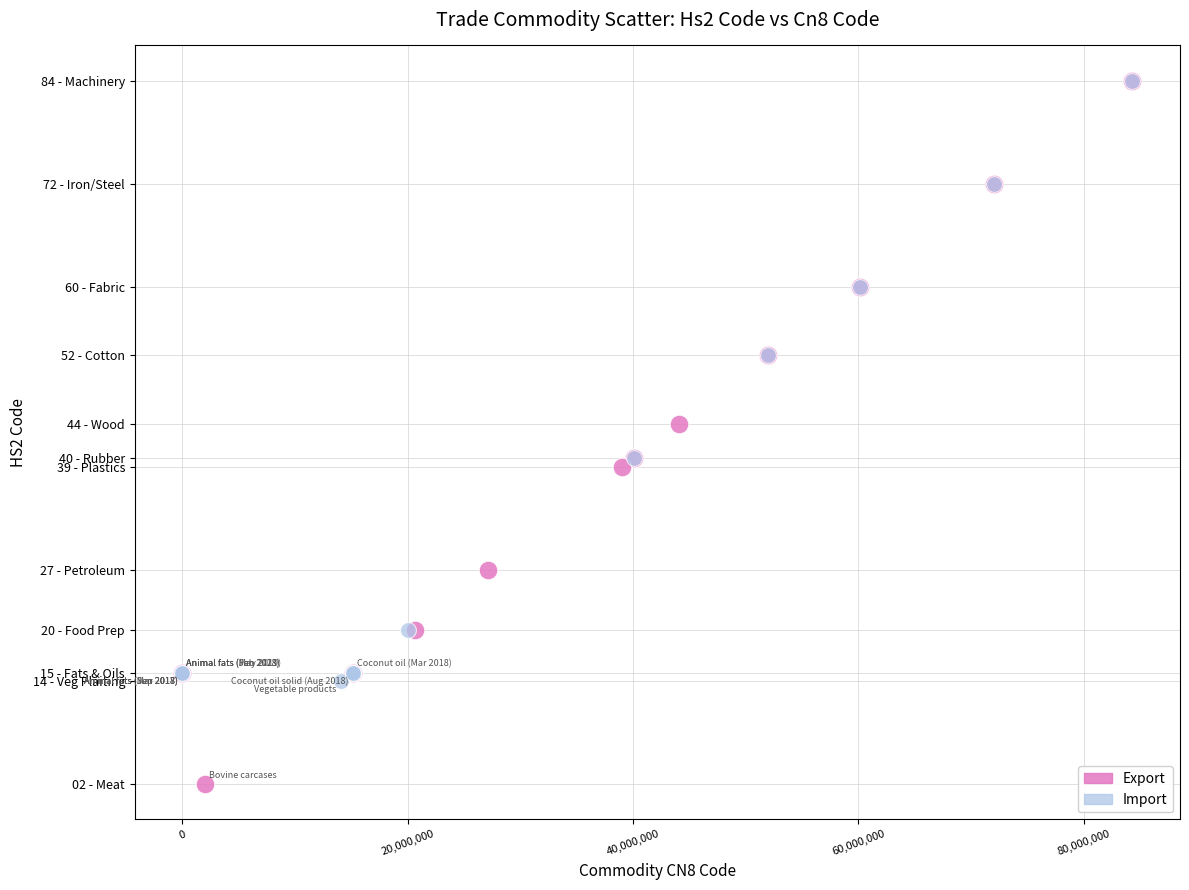

Which series reaches the minimum Y coordinate?

Export